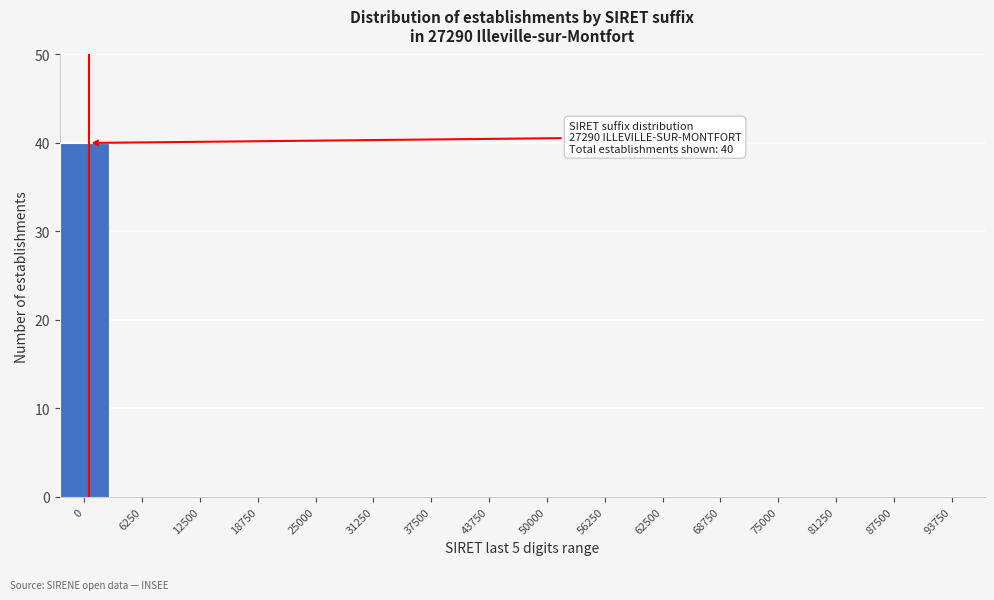

Reading right to left, transcribe all the data shown in this chart.

93750=0	87500=0	81250=0	75000=0	68750=0	62500=0	56250=0	50000=0	43750=0	37500=0	31250=0	25000=0	18750=0	12500=0	6250=0	0=40